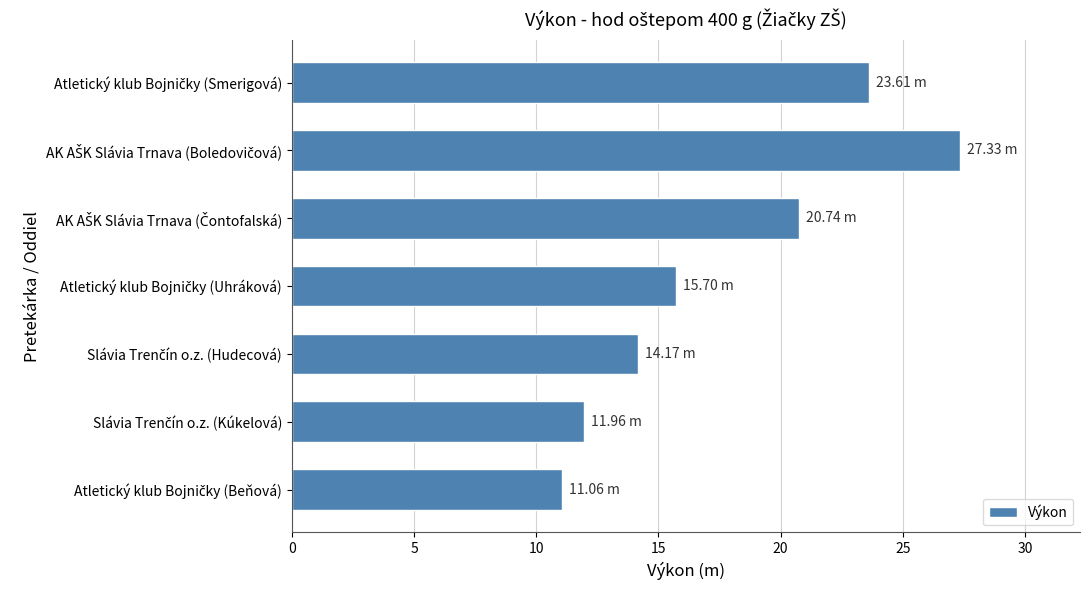

Are the bars grouped side by side (vs. stacked)?

No